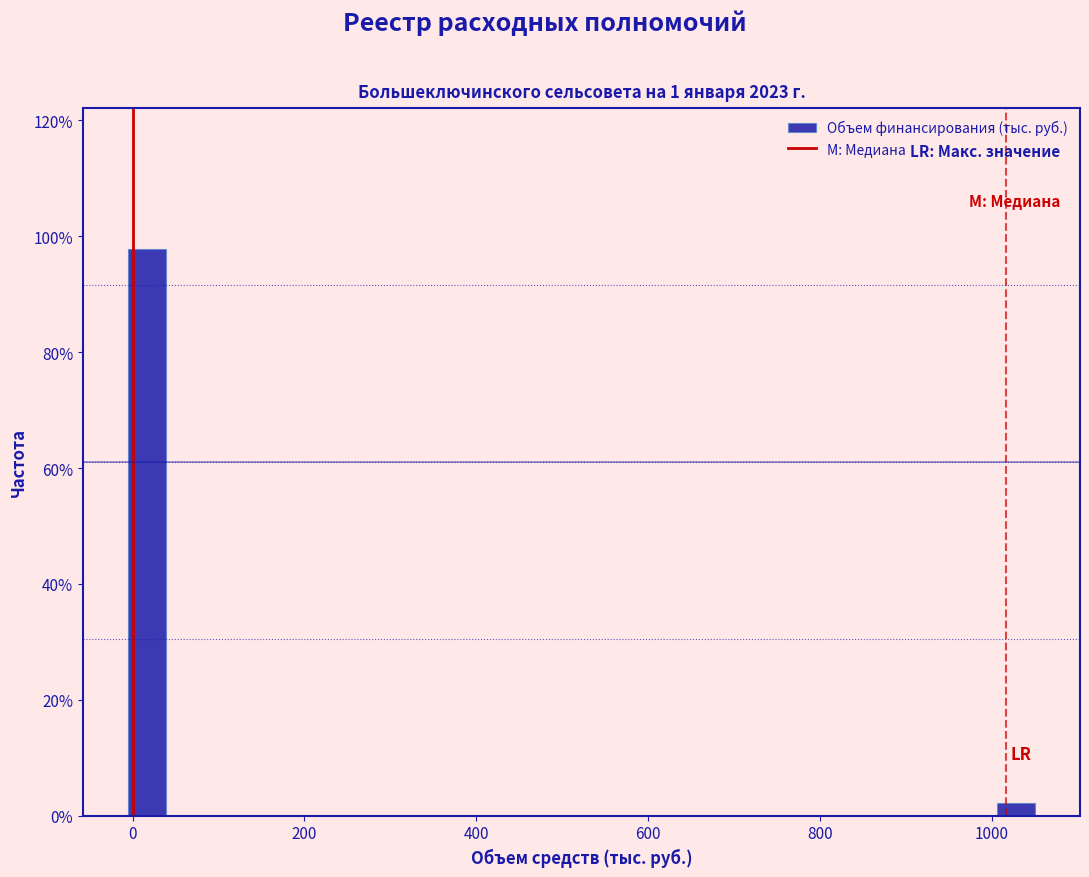

Around what value on the x-axis is the tallest bar? Give the approximate position of its centre, as read against the axis.

20